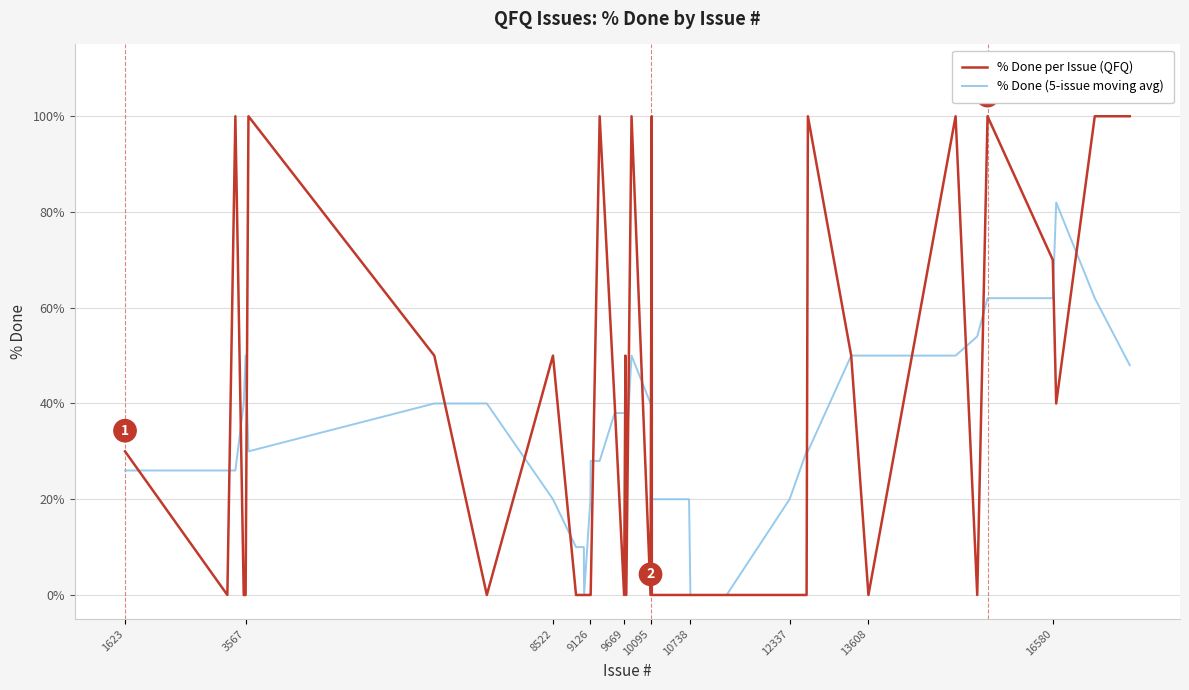

Rank the series by their maximum value, from highest to lowest.

% Done per Issue (QFQ), % Done (5-issue moving avg)